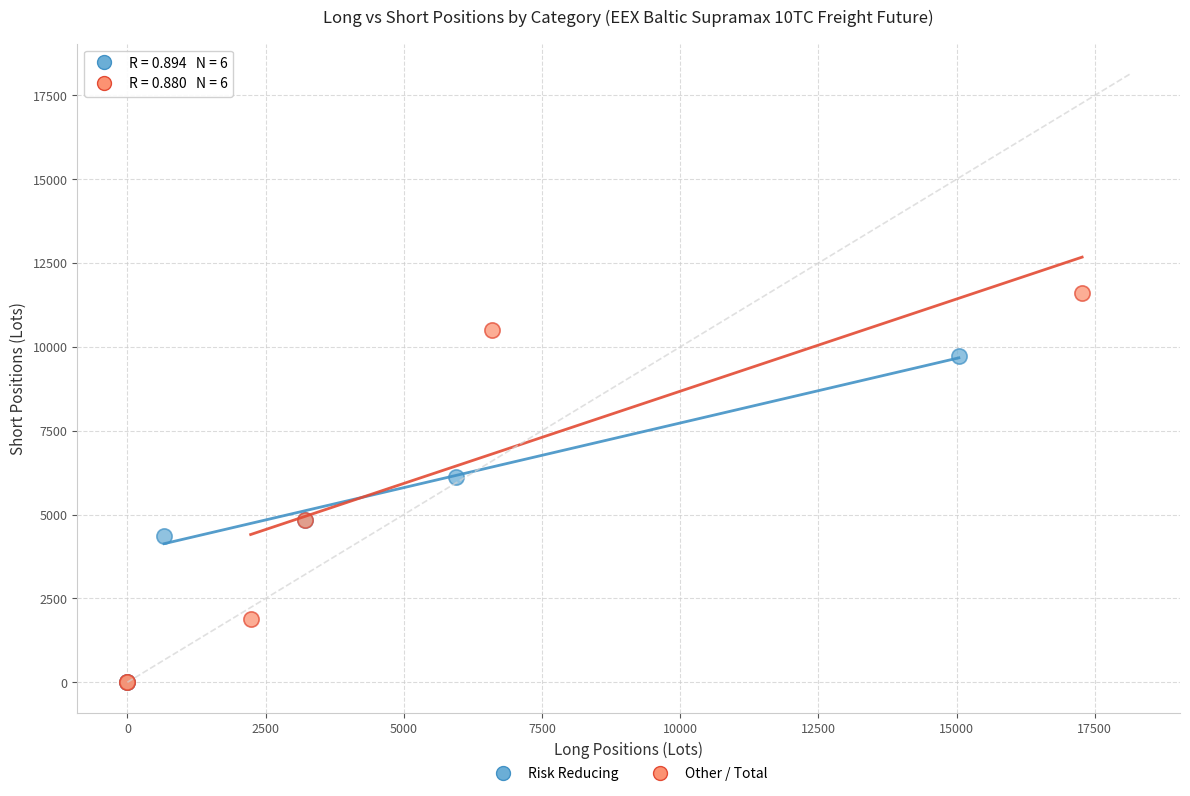

Which series has the largest Y range (max minus min)?

Other / Total